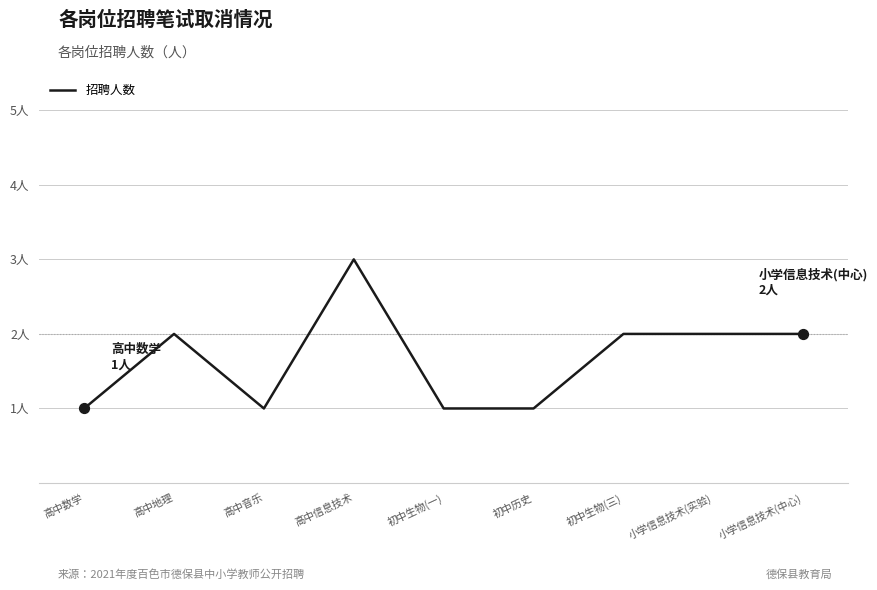

What is the change in value from 高中信息技术 to 小学信息技术(中心)?

-1